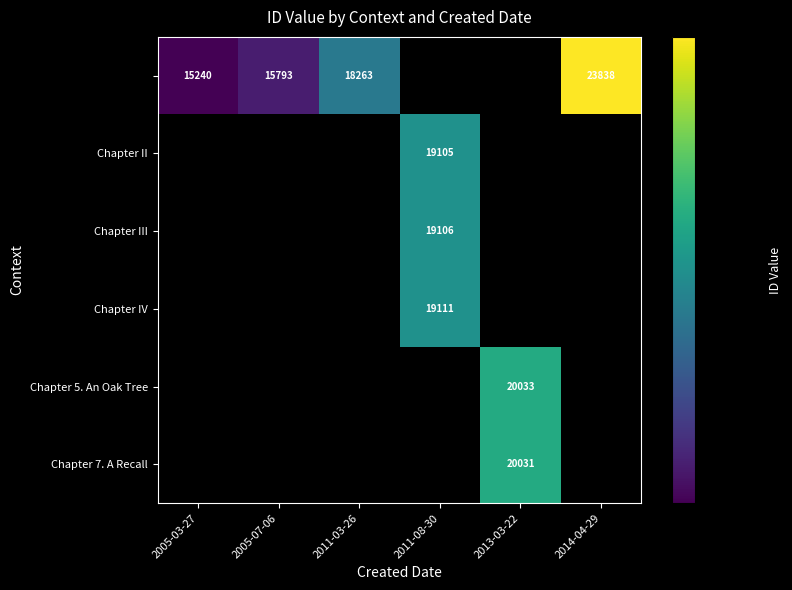

The Chapter IV series shows 32983 at 2011-08-30. True or false?

False